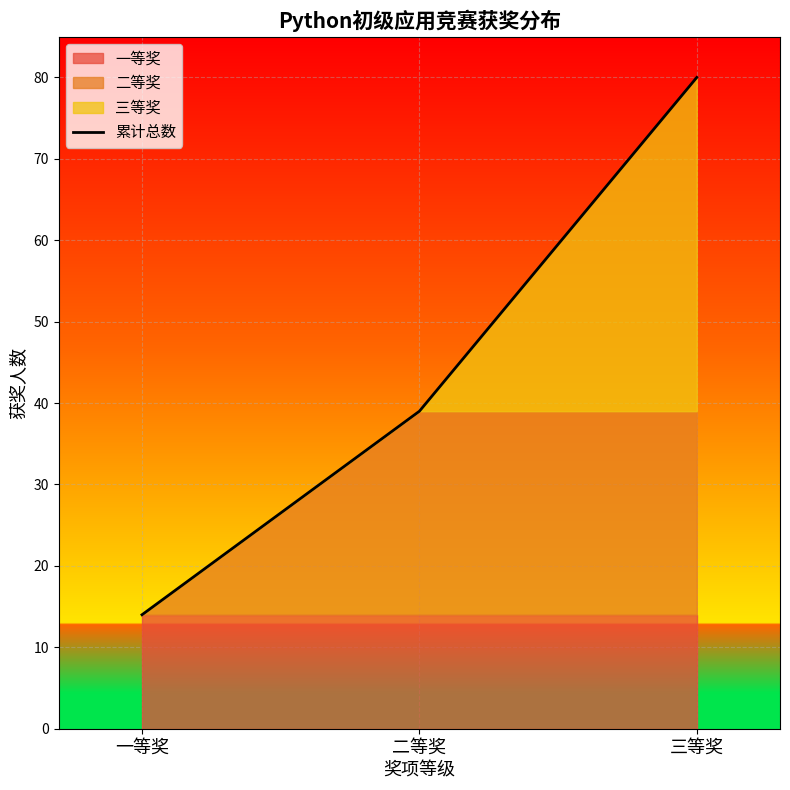

Rank the categories by value from highest to lowest.

三等奖, 二等奖, 一等奖